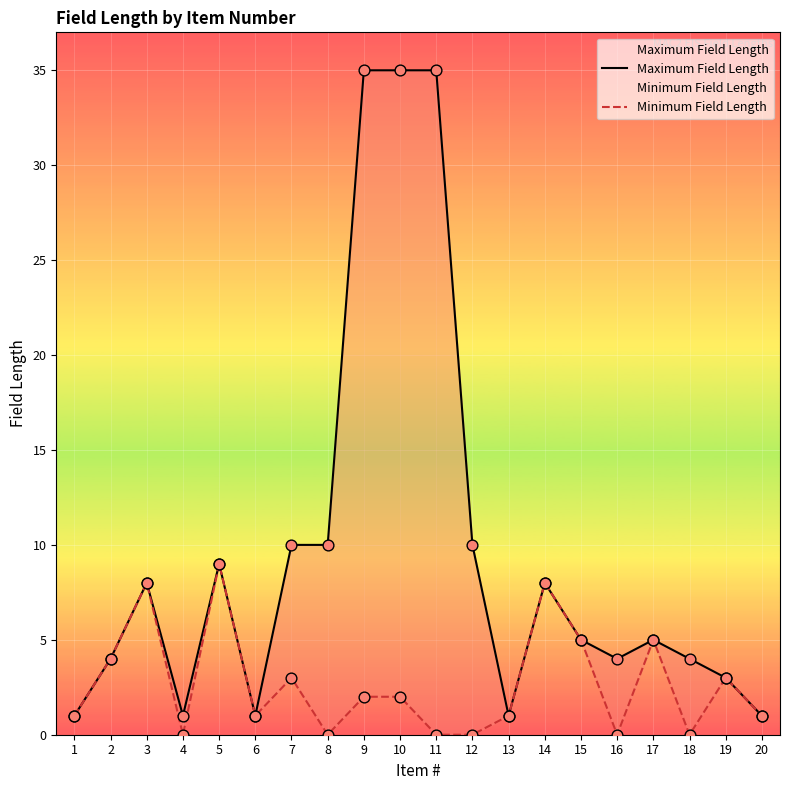

Which series contains the highest Y value?

Maximum Field Length